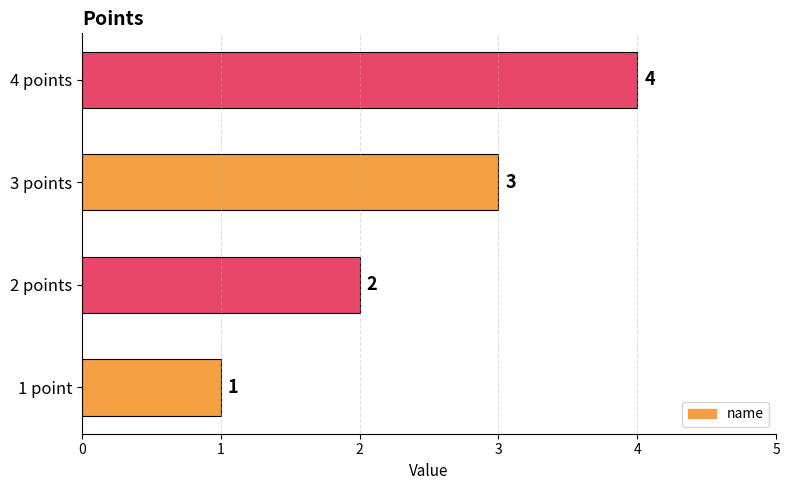

What is the sum of all values?

10